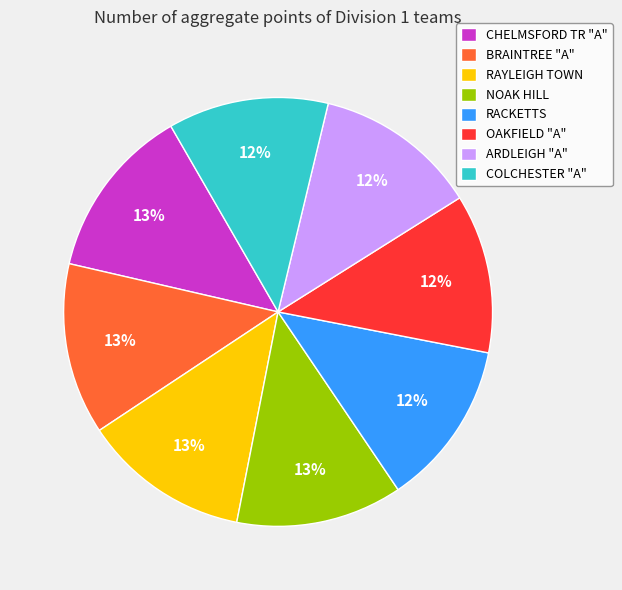

Approximately how many times larger is the value at OAKFIELD "A" compared to COLCHESTER "A"?

1.0